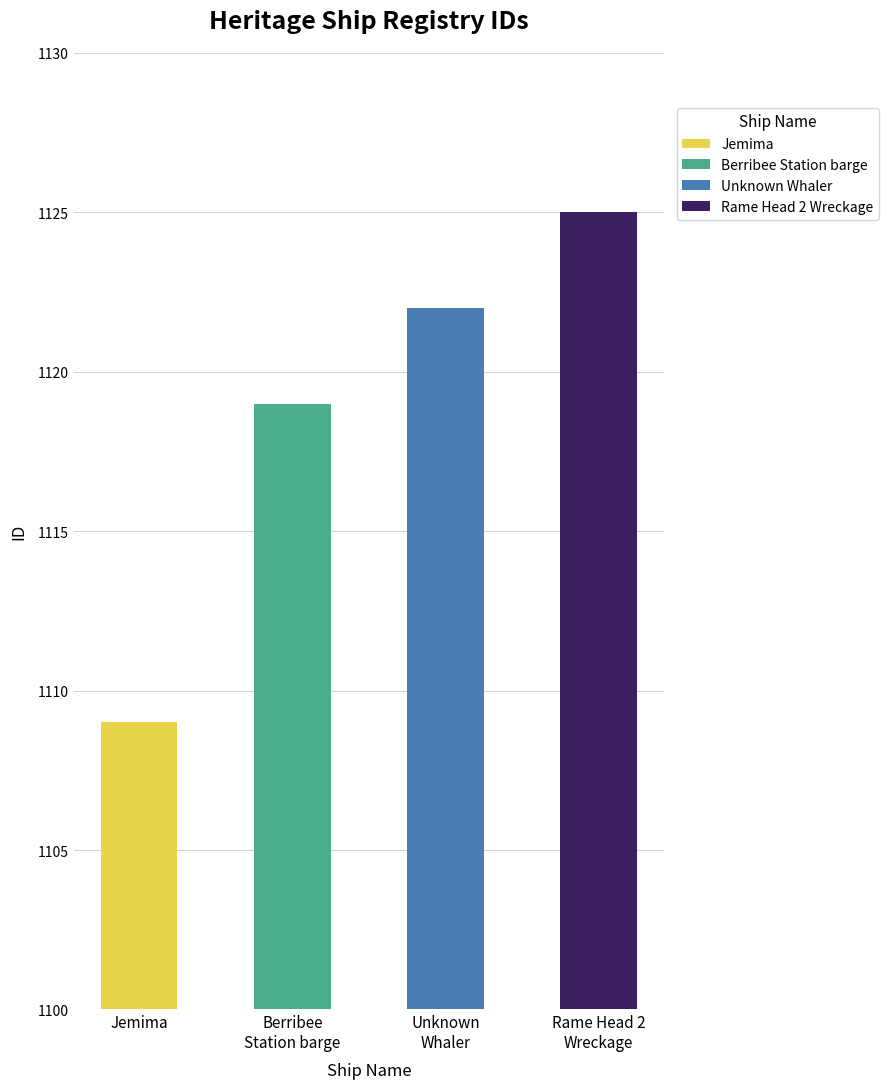

The value at Jemima is 1109. True or false?

True